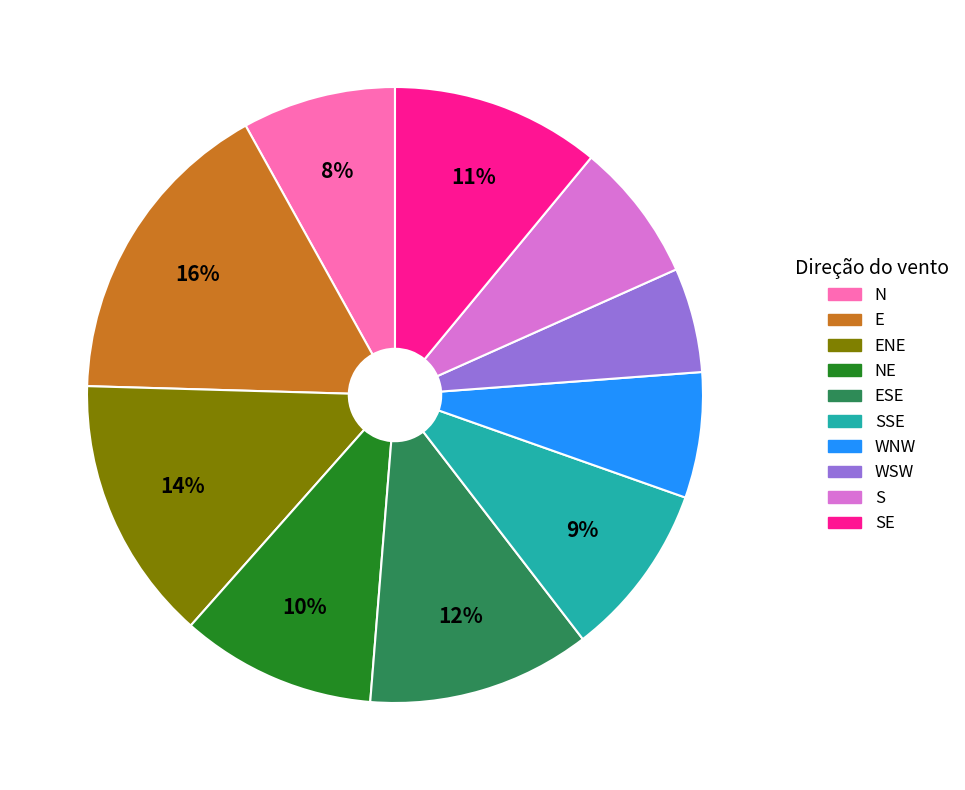

Is there a majority slice in this chart?

No